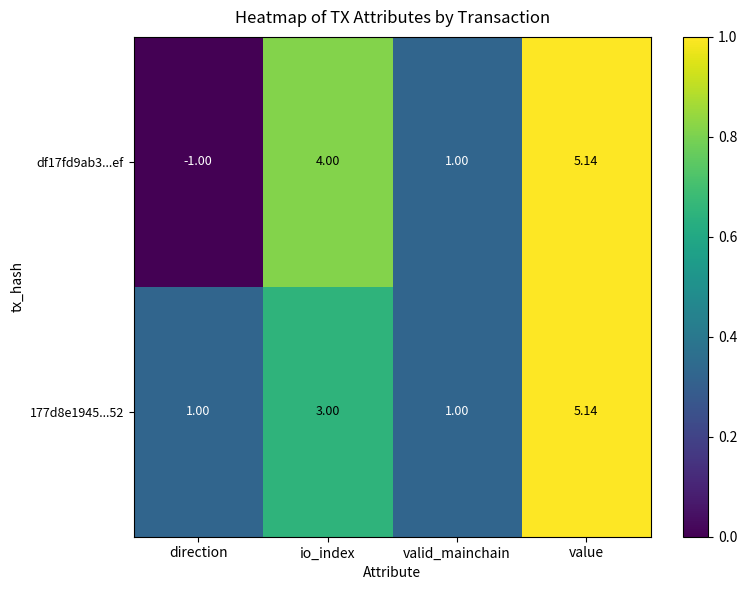

At which category is the sum across all series the highest?

value